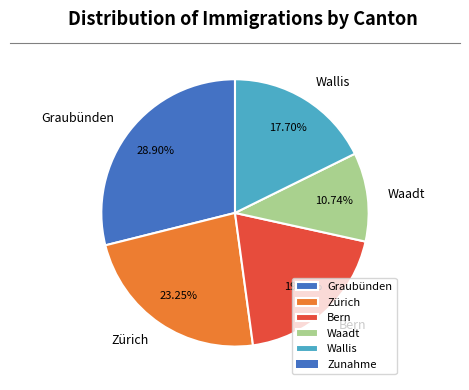

To the nearest percent, what portion does Bern represent?

19%